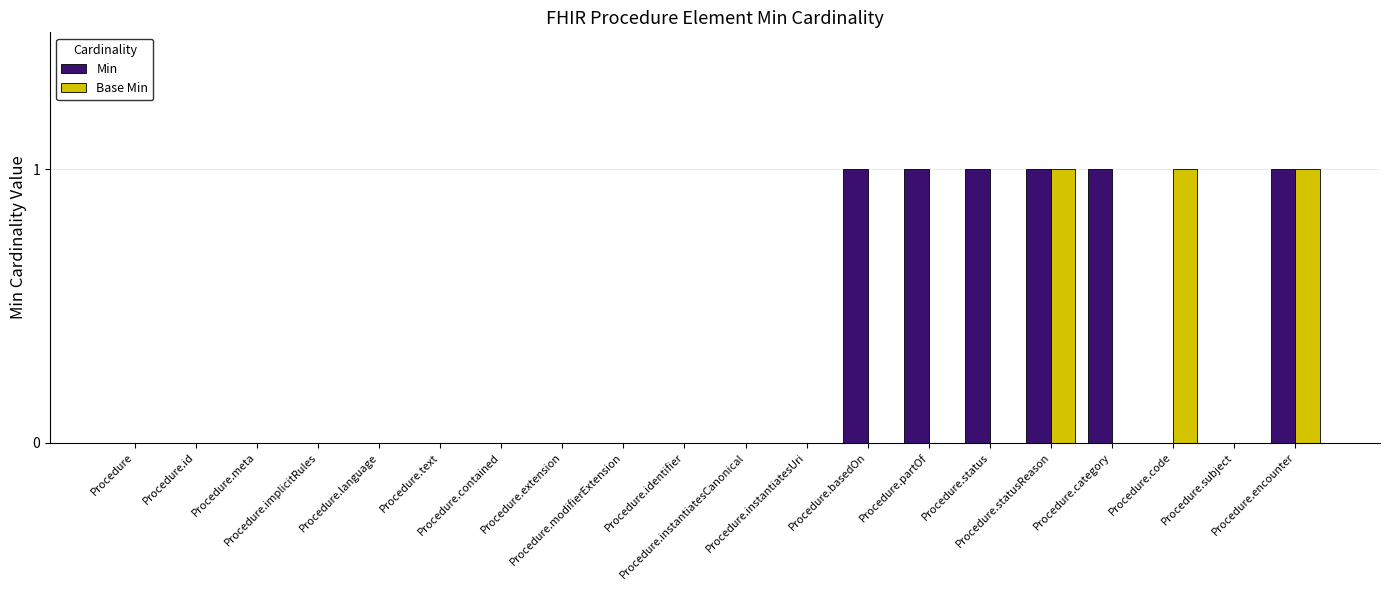

Reading left to right, transcribe all the data shown in this chart.

Min: 0	0	0	0	0	0	0	0	0	0	0	0	1	1	1	1	1	0	0	1
Base Min: 0	0	0	0	0	0	0	0	0	0	0	0	0	0	0	1	0	1	0	1